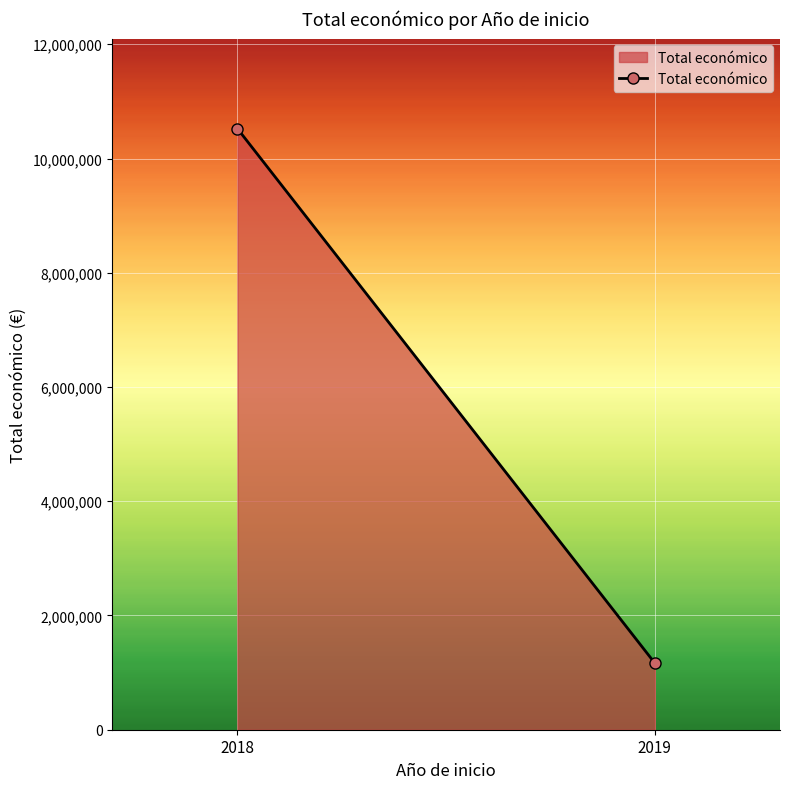

Reading left to right, what are all the values shown in this chart?

10522076	1166479